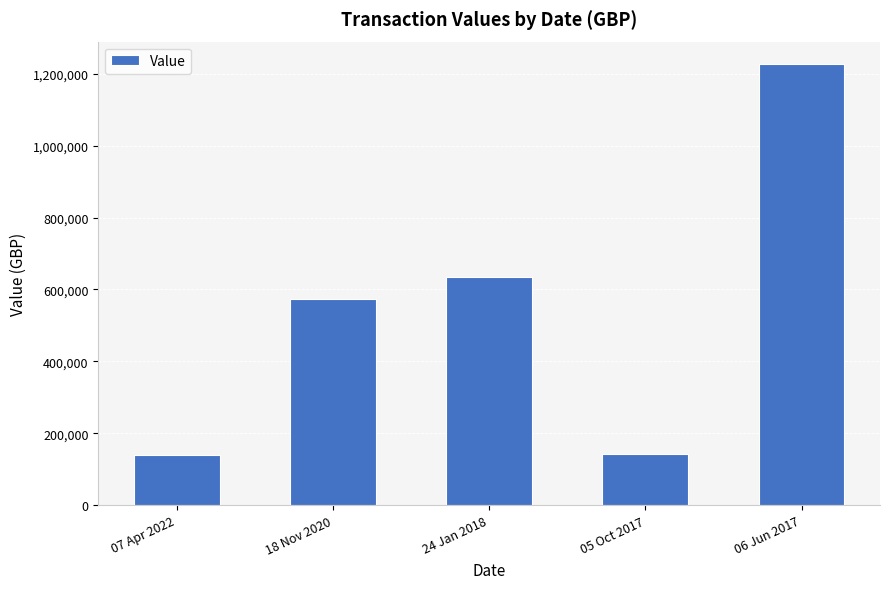

At which label is the value closest to 683468?

24 Jan 2018